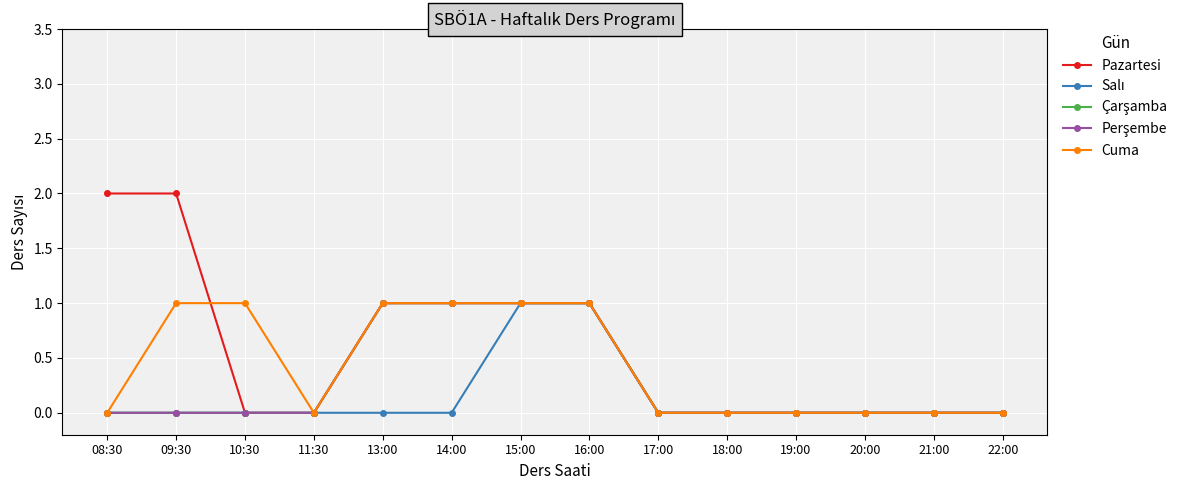

Which category has the lowest value across all series?

10:30